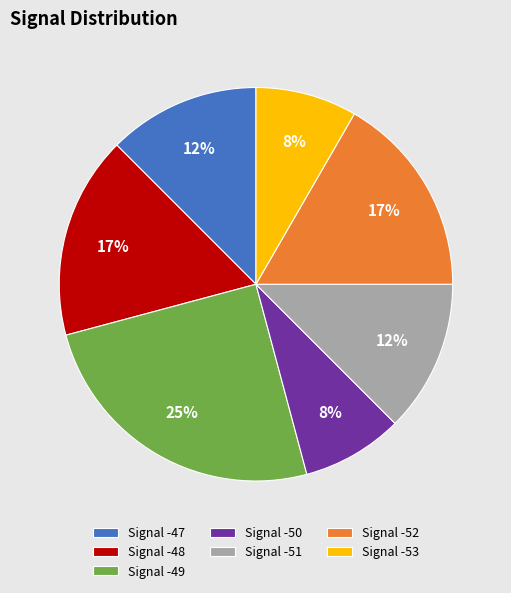

True or false: Signal -50 accounts for 3% of the total.

False